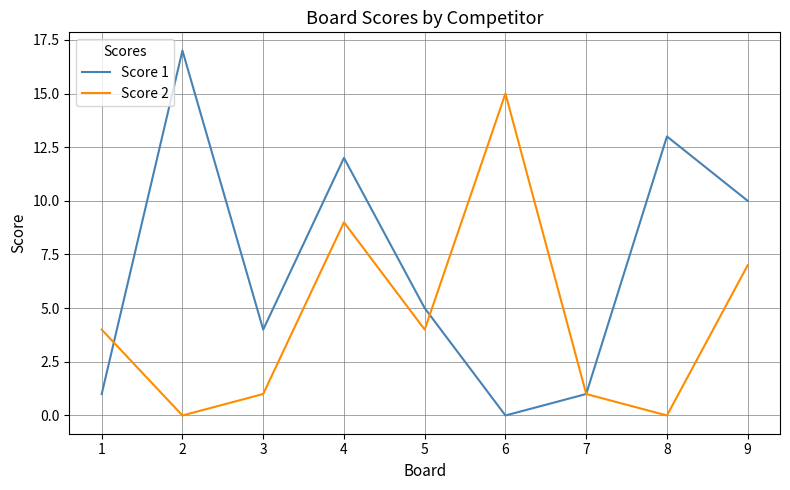

Which series has the widest spread of values?

Score 1